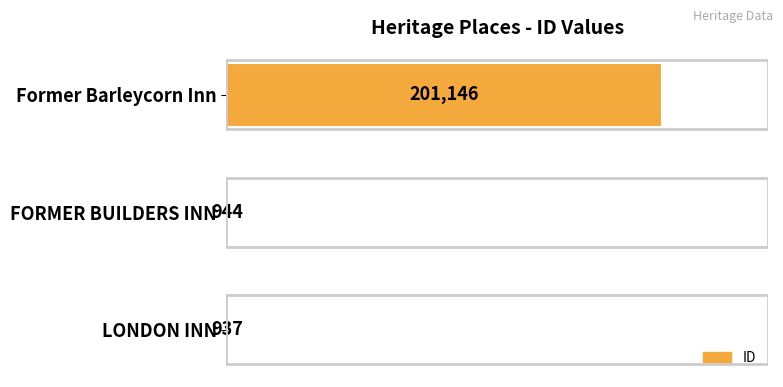

What is the approximate value at LONDON INN, to the nearest 10?

940